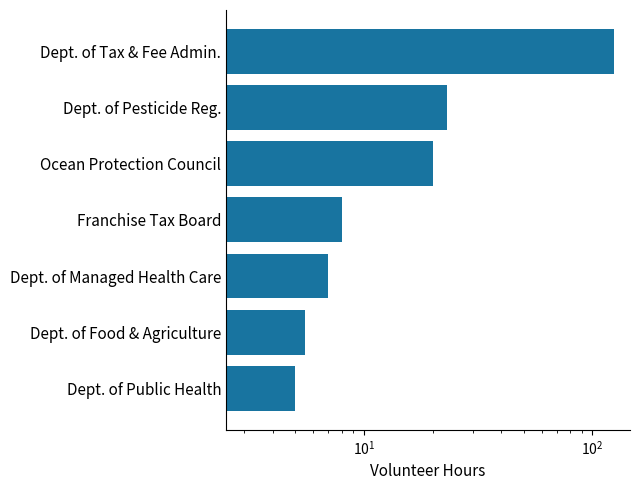

Reading left to right, extract all data points from this chart.

5.0	5.5	7.0	8.0	20.0	23.0	124.3